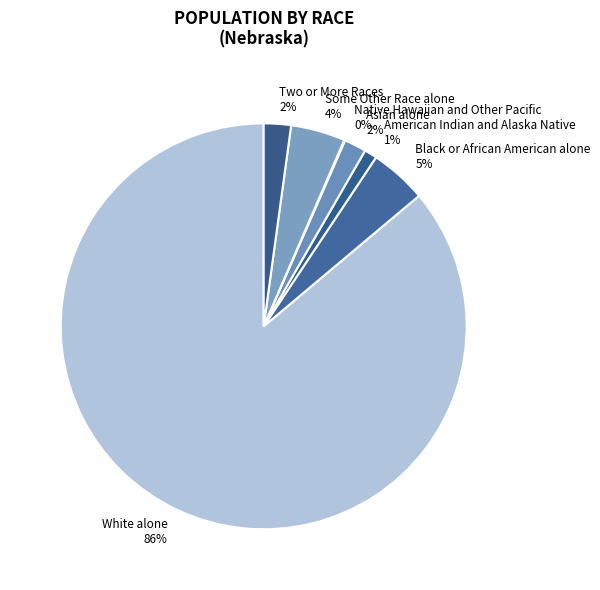

Does any single category account for the majority?

Yes